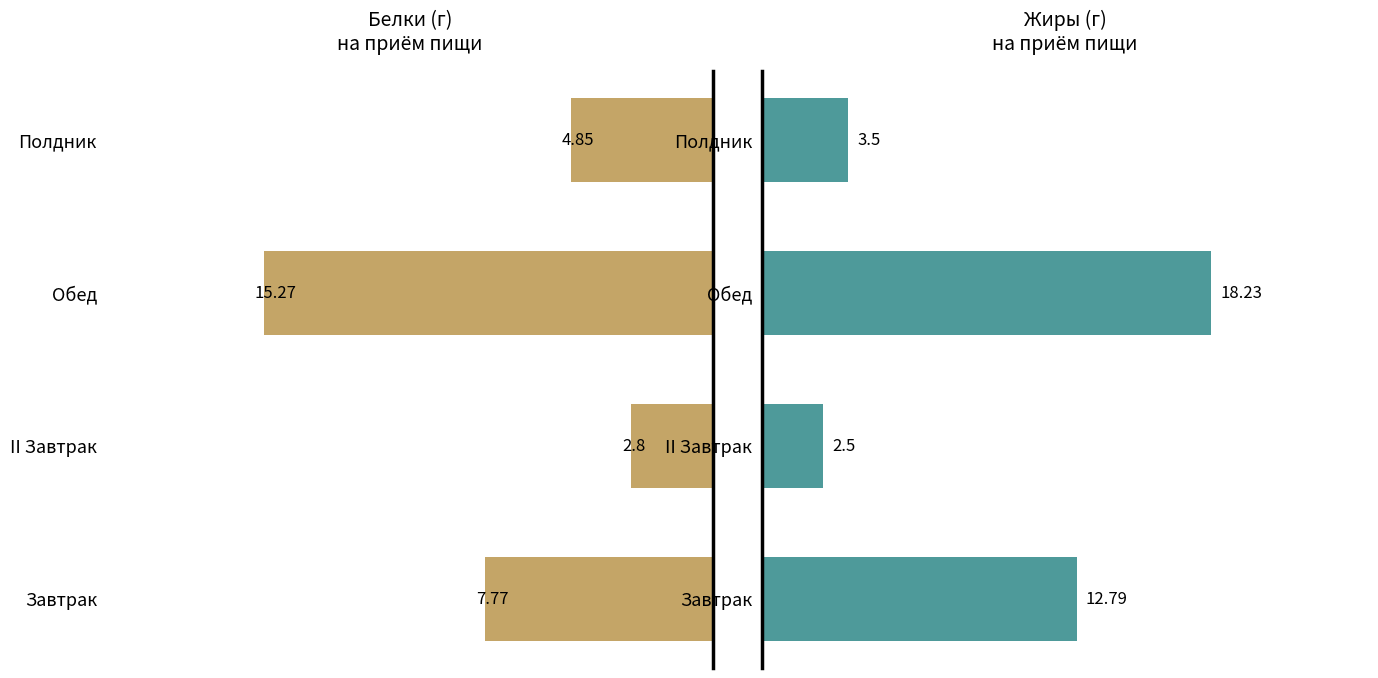

Rank the series at Обед from lowest to highest value.

Белки, г, Жиры, г